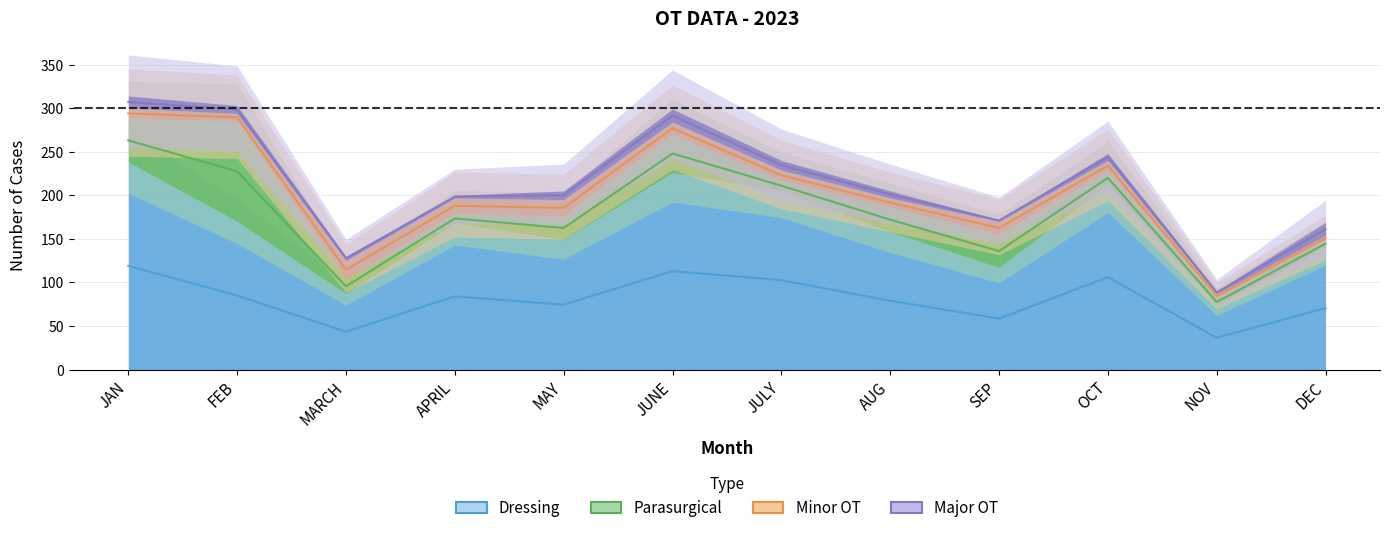

True or false: Minor OT and Dressing cross at least once.

False